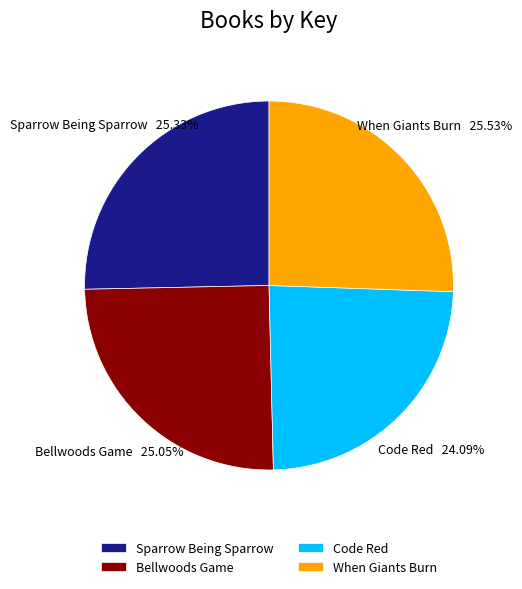

What is the smallest slice in the pie chart?

Code Red